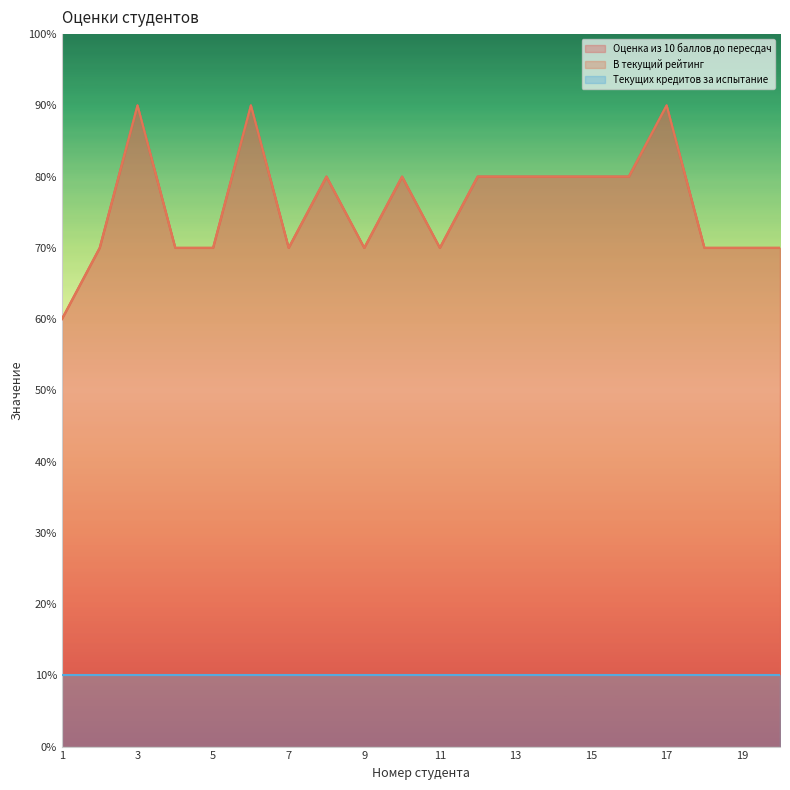

The Оценка из 10 баллов до пересдач series shows 11 at 5. True or false?

False